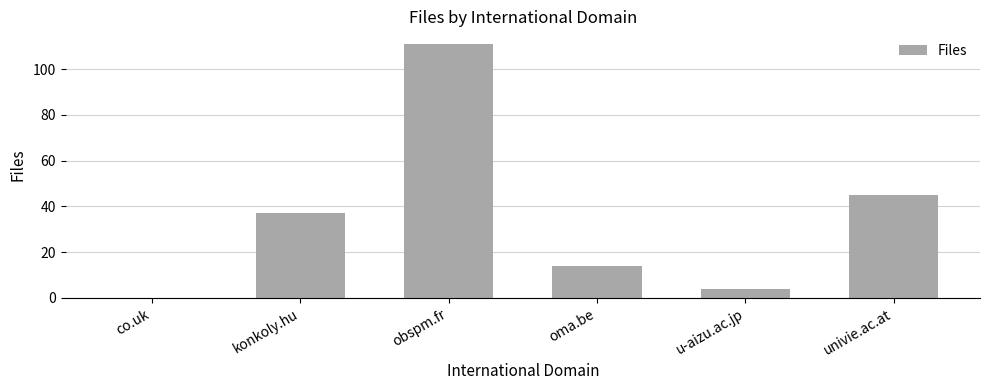

Between u-aizu.ac.jp and oma.be, which is larger?

oma.be